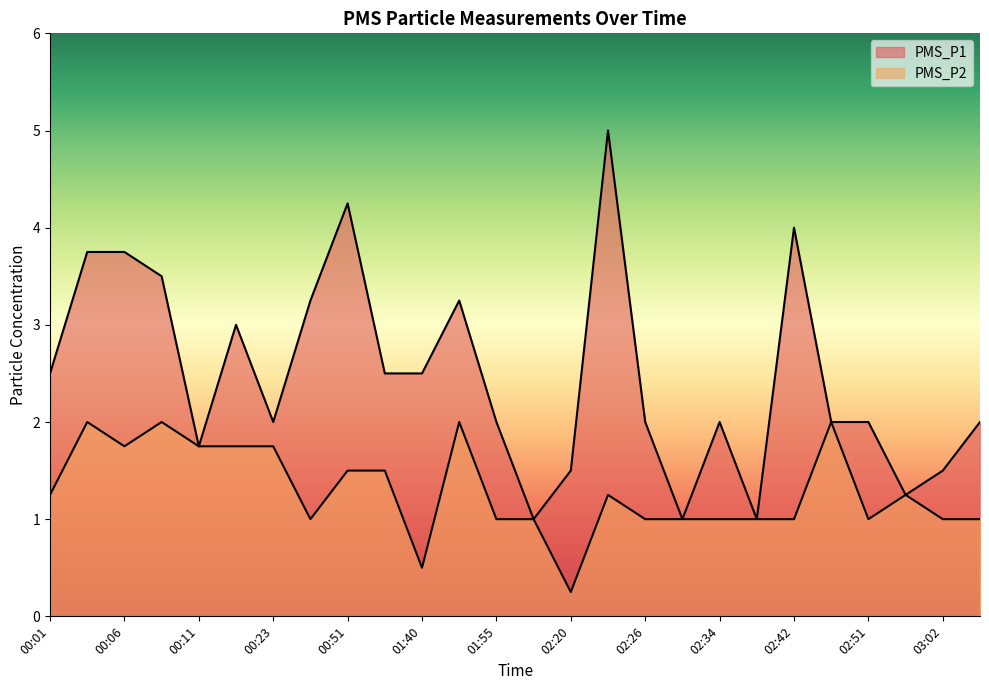

Which category has the lowest value in the PMS_P2 series?

02:20